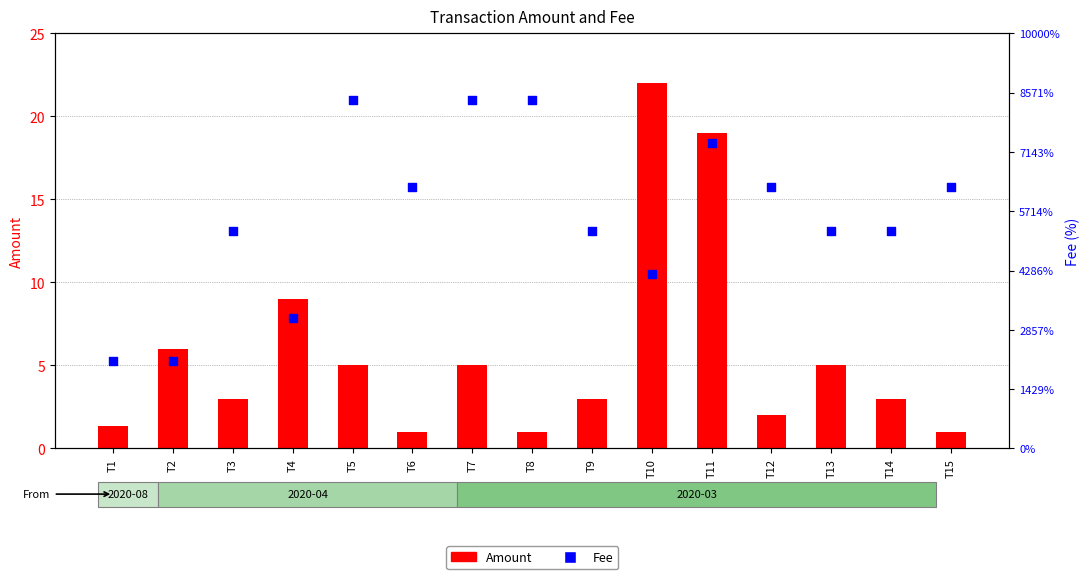

What are all the series names shown in the legend?

Amount, Fee